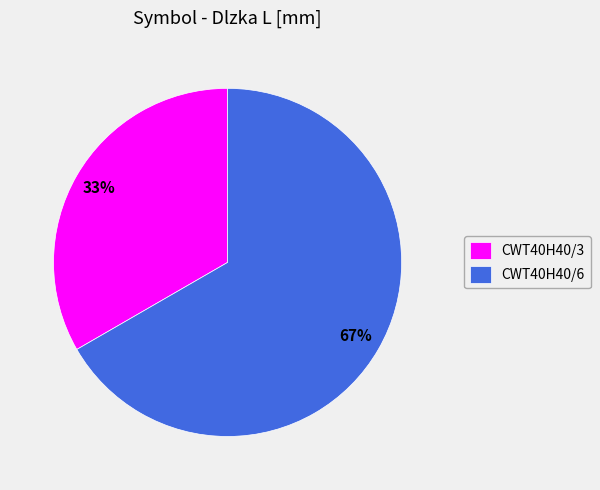

True or false: CWT40H40/6 accounts for 52% of the total.

False